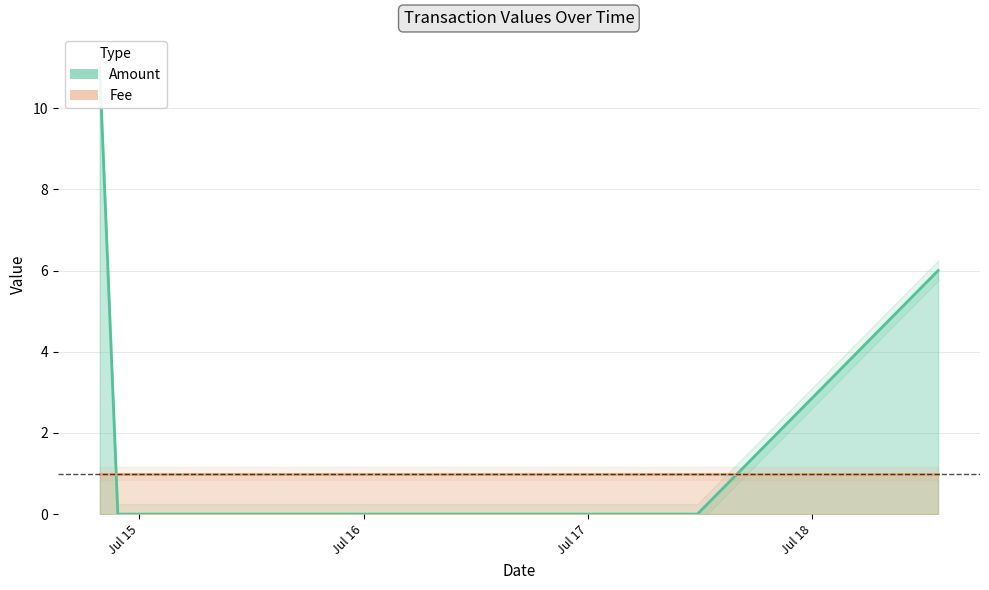

What is the label of the 4th point from the left?

2017-07-18 13:26:41